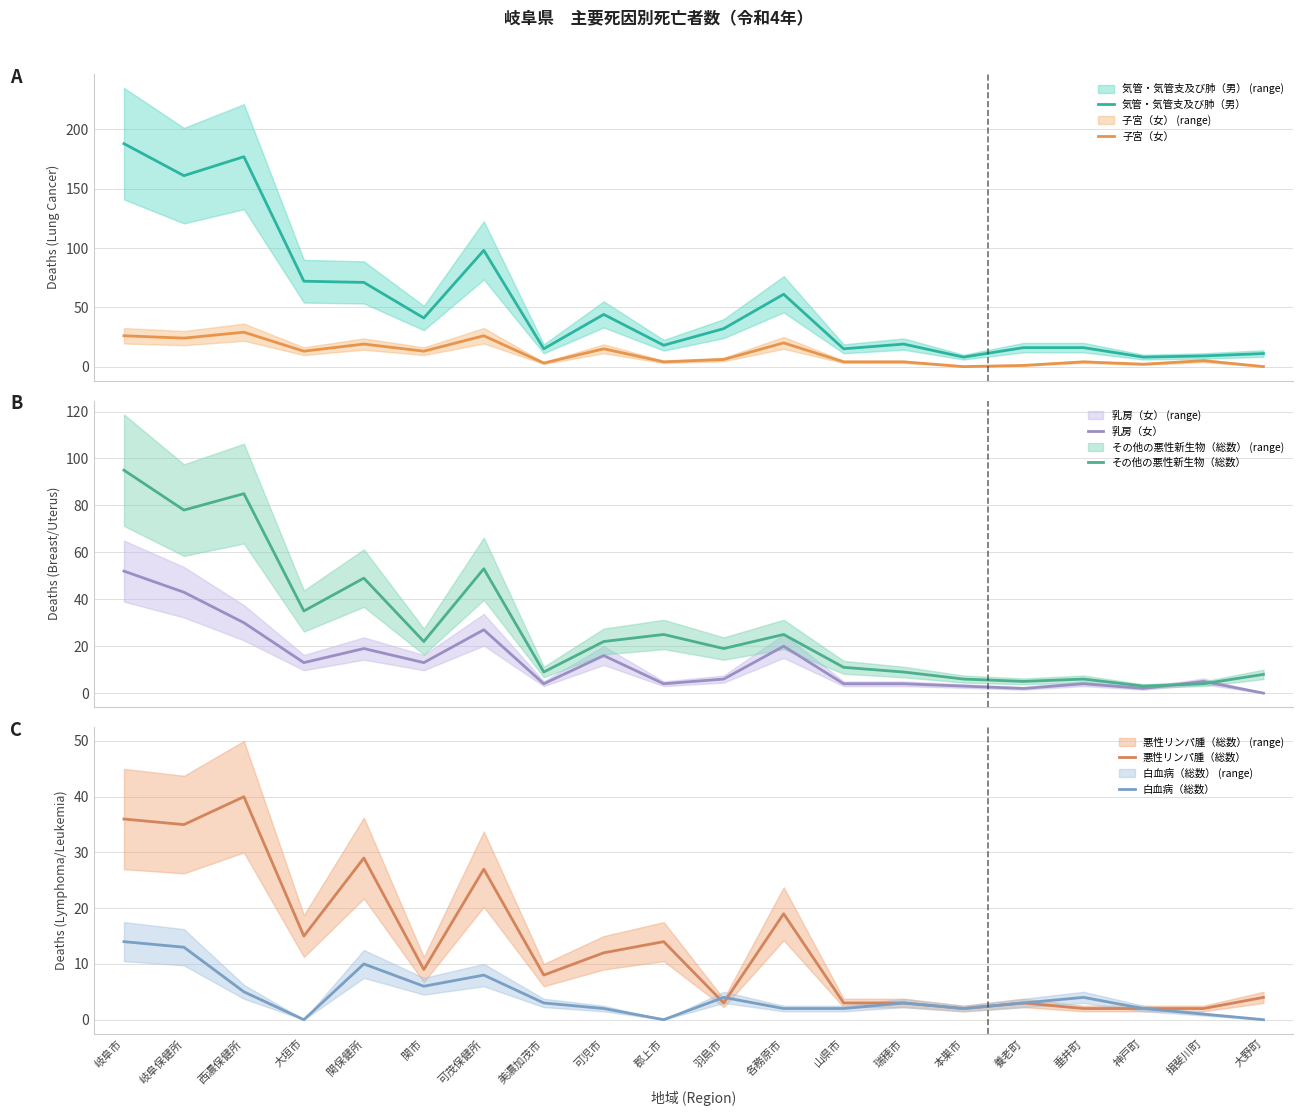

At which label does 乳房（女） reach its peak?

岐阜市